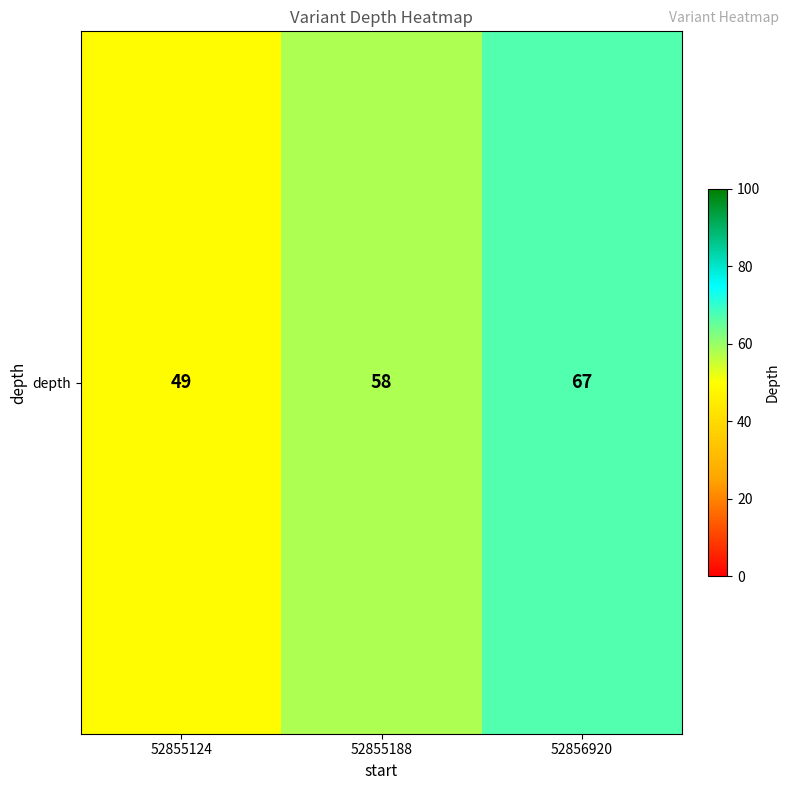

What is the minimum value shown in the chart?

49